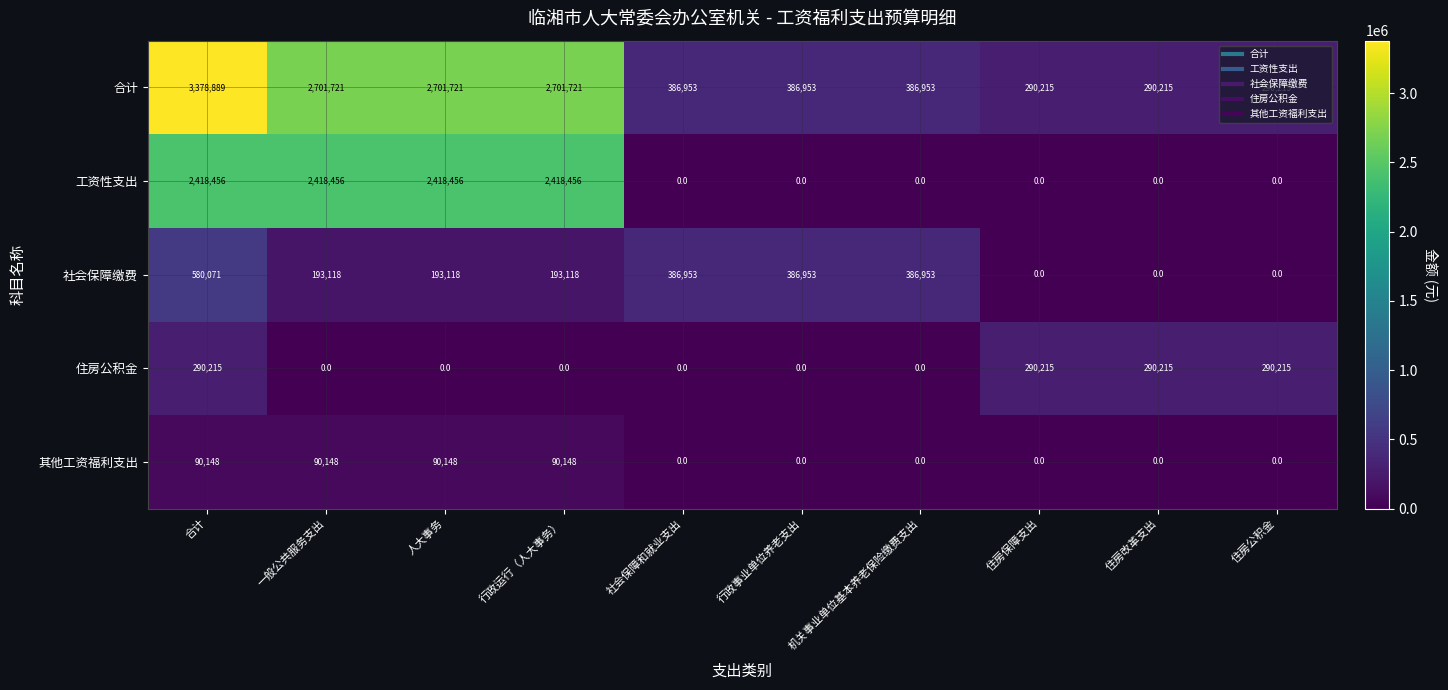

Between 一般公共服务支出 and 住房保障支出, which series saw the biggest shift?

工资性支出